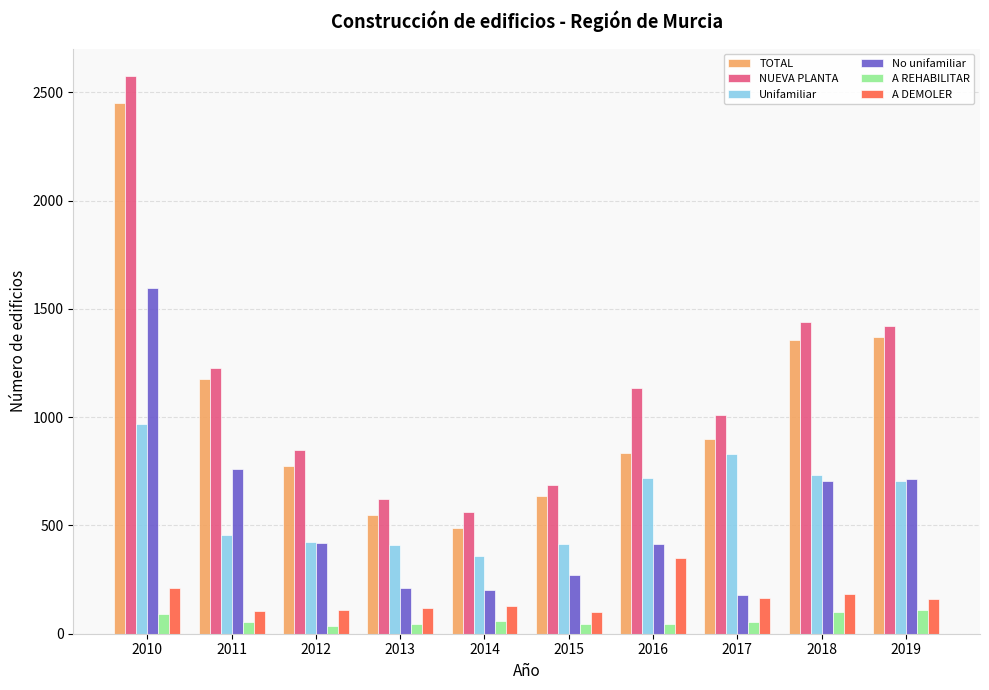

The TOTAL series shows 833 at 2016. True or false?

True